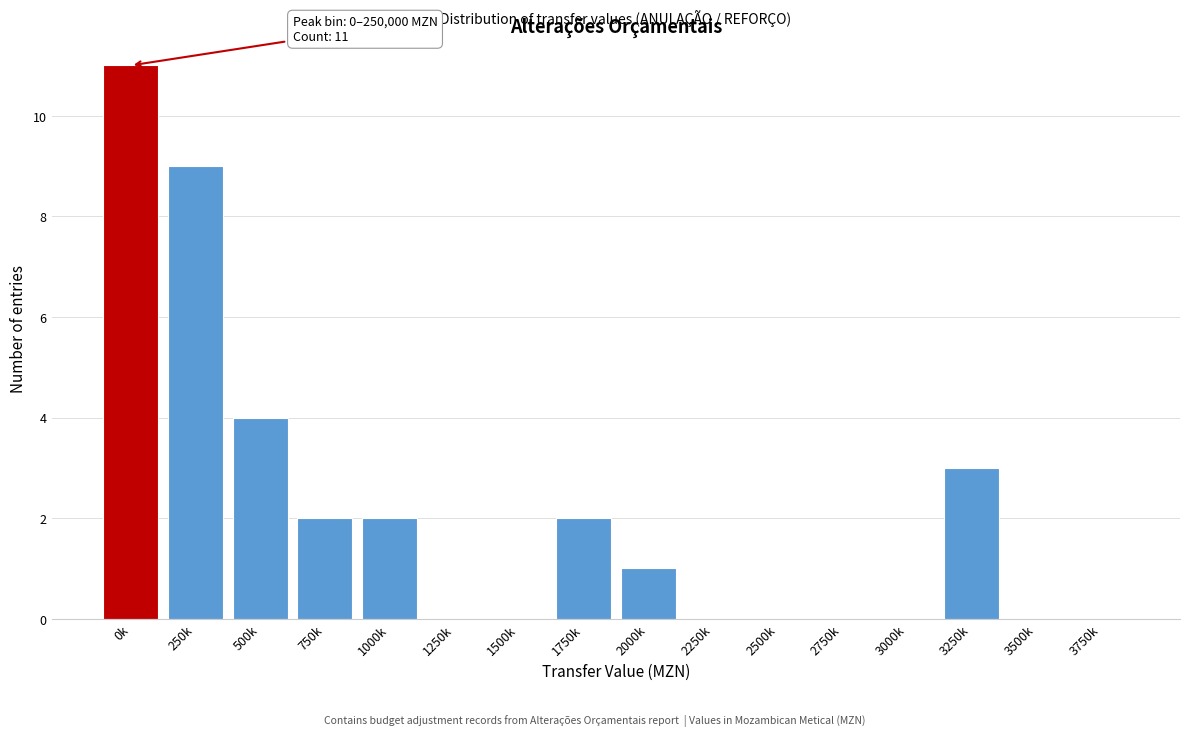

Reading left to right, list all the values displayed in this chart.

0k=11	250k=9	500k=4	750k=2	1000k=2	1250k=0	1500k=0	1750k=2	2000k=1	2250k=0	2500k=0	2750k=0	3000k=0	3250k=3	3500k=0	3750k=0